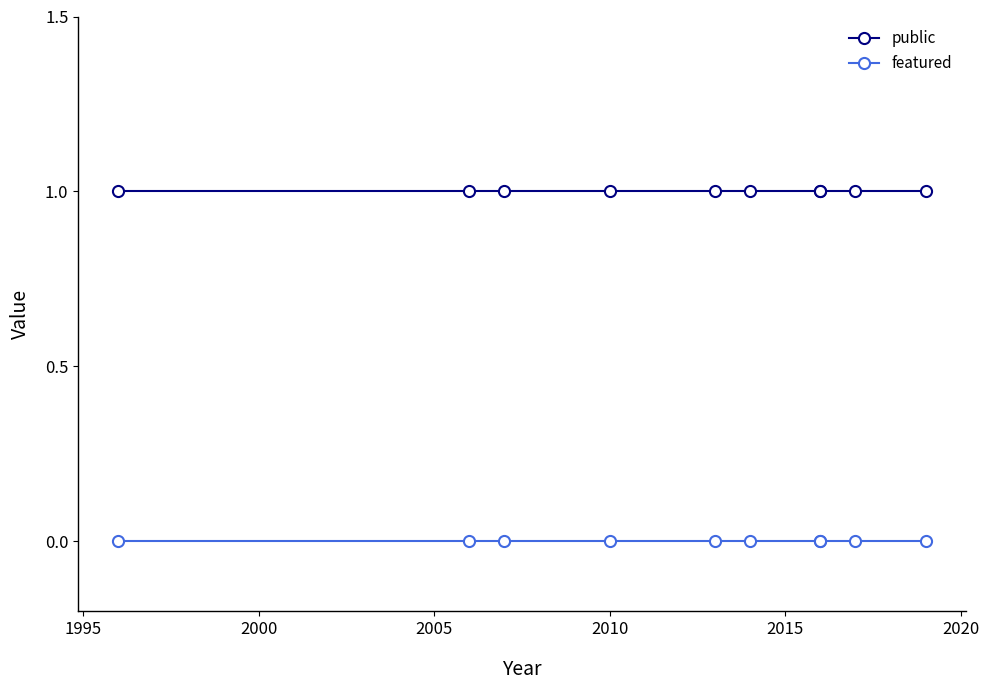

What are all the series names shown in the legend?

public, featured